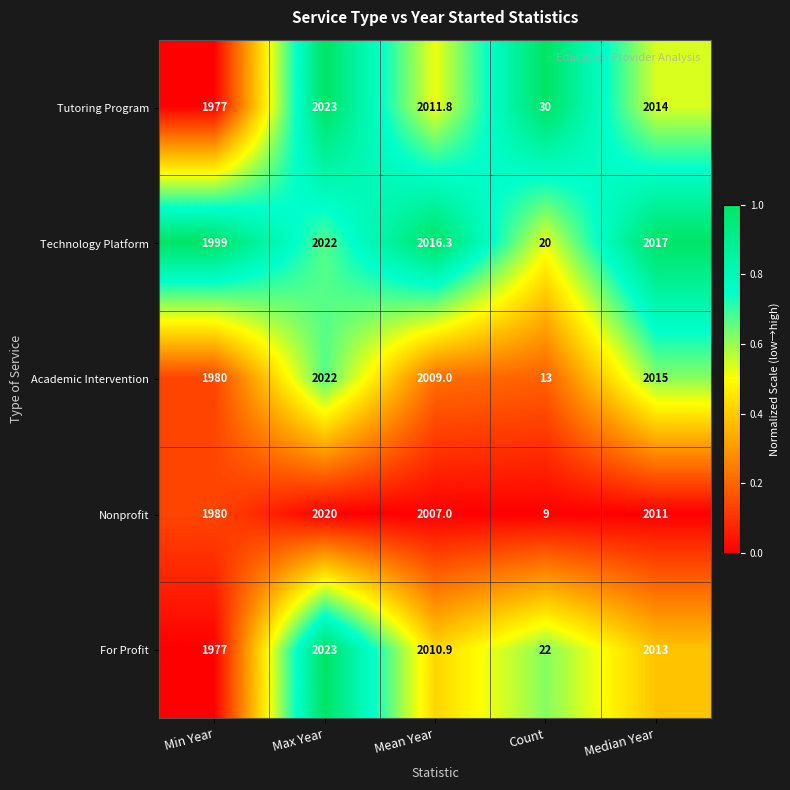

How many values in the Academic Intervention series are below 2009?

2